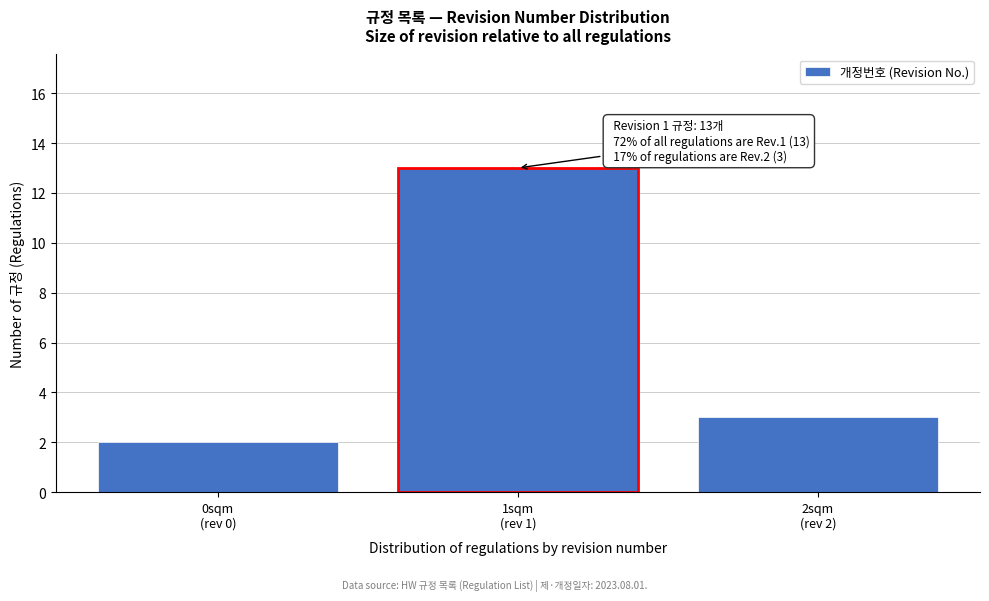

Reading left to right, what are all the values shown in this chart?

2	13	3